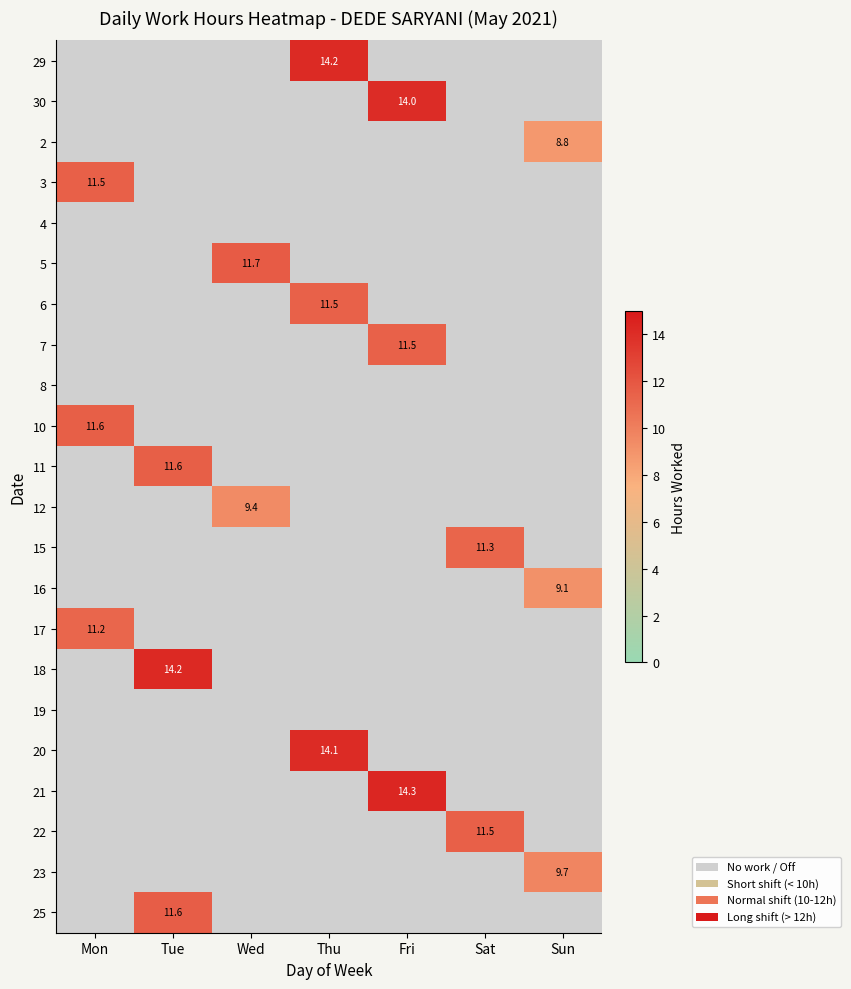

Rank the series by their maximum value, from highest to lowest.

21, 18, 29, 20, 30, 5, 25, 10, 11, 22, 3, 7, 6, 15, 17, 23, 12, 16, 2, 4, 8, 19